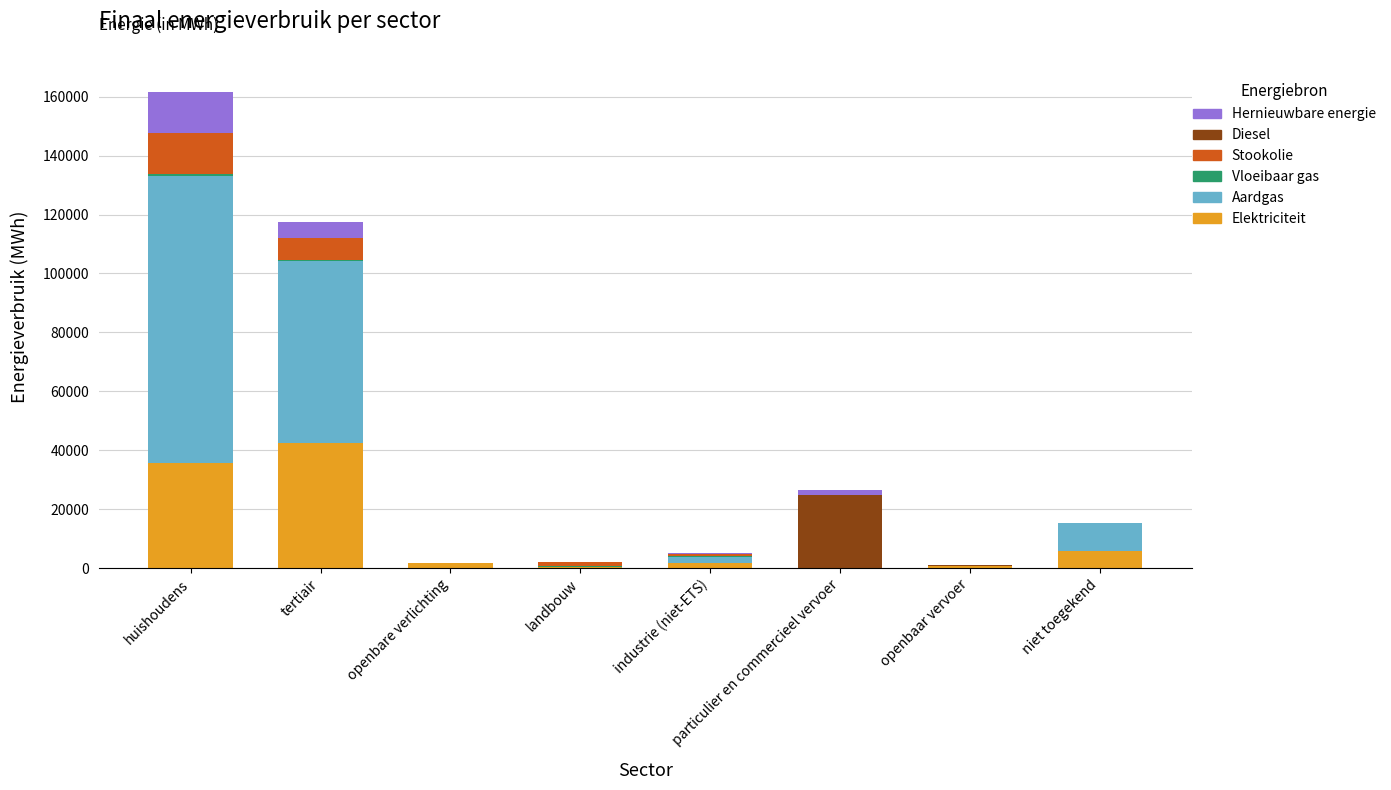

Which category has the highest value in the Elektriciteit series?

tertiair